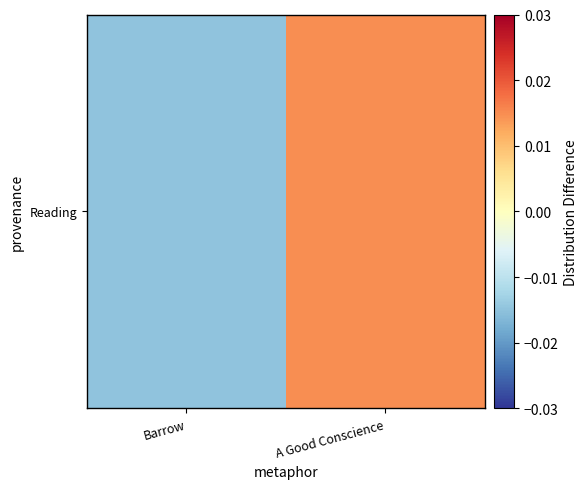

Which category has the highest value across all series?

A Good Conscience